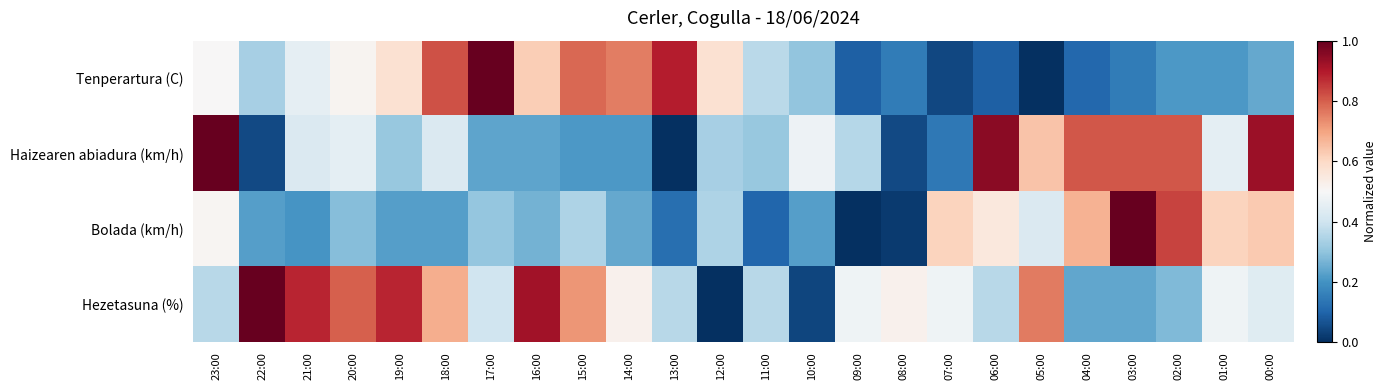

What is the difference between the highest and lowest values at 05:00?

0.8